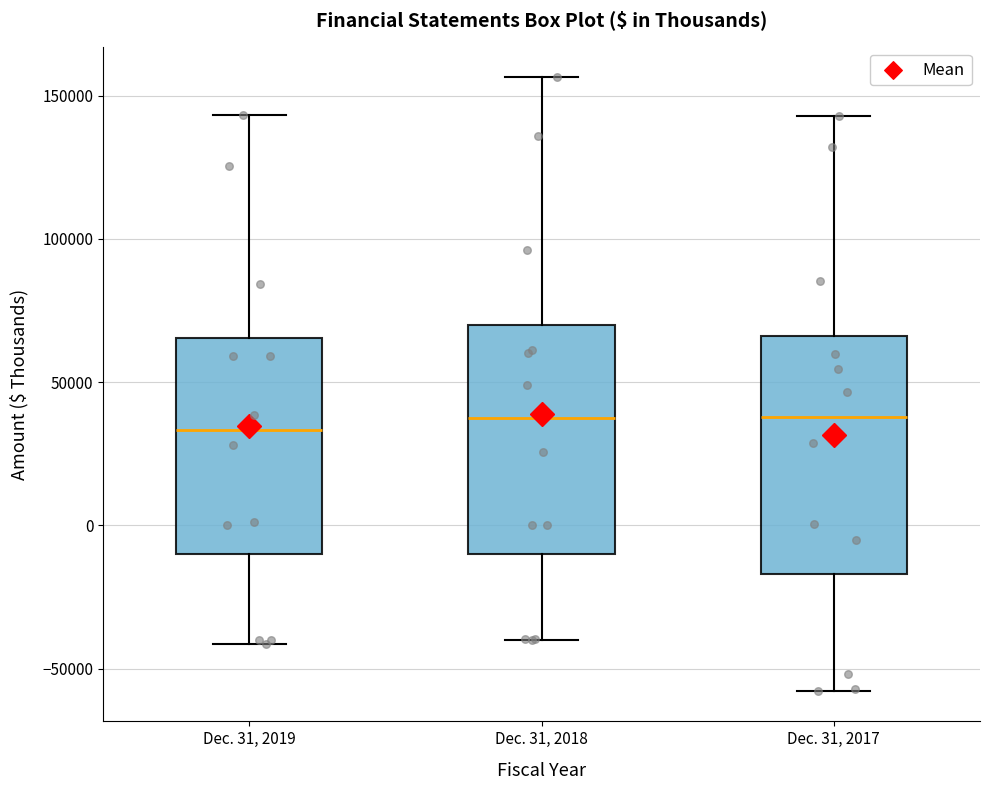

Reading left to right, read every box against the y-axis: the position of its median line, the range the box covers, and the ends of its whiskers. The values are not printed on the chart, so give them approximately, as read against the axis.

Dec. 31, 2019: median 35000, box -10000 to 65000, whiskers -40000 to 145000
Dec. 31, 2018: median 35000, box -10000 to 70000, whiskers -40000 to 155000
Dec. 31, 2017: median 40000, box -15000 to 65000, whiskers -60000 to 145000